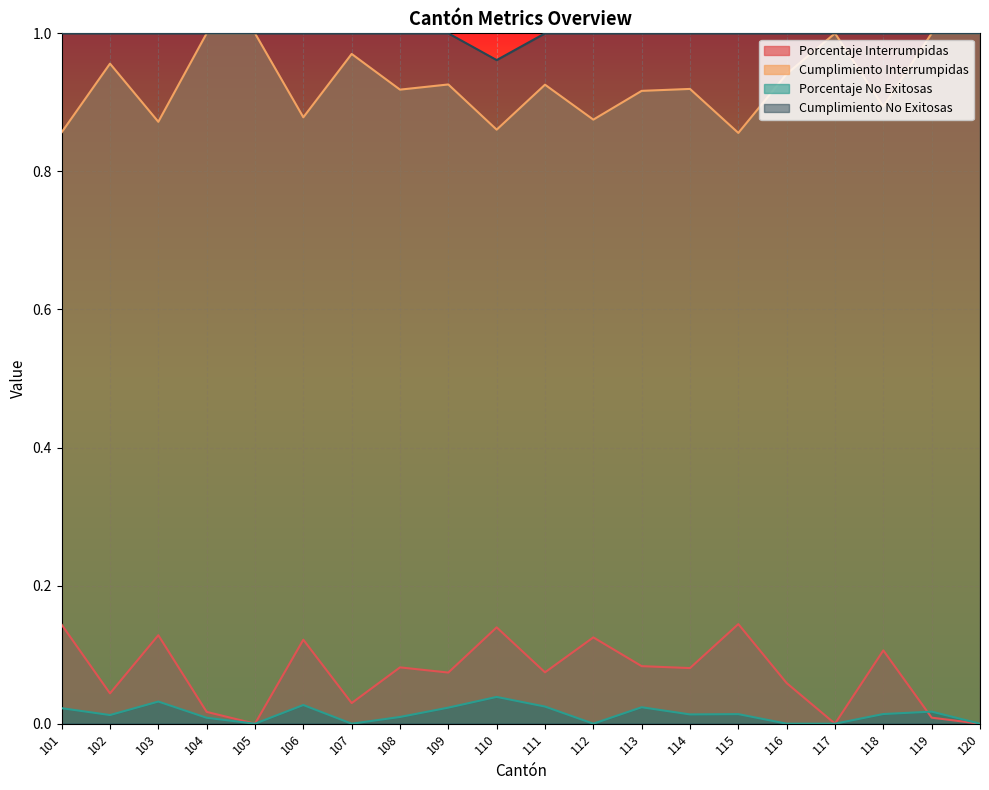

What are all the series names shown in the legend?

Porcentaje Interrumpidas, Cumplimiento Interrumpidas, Porcentaje No Exitosas, Cumplimiento No Exitosas